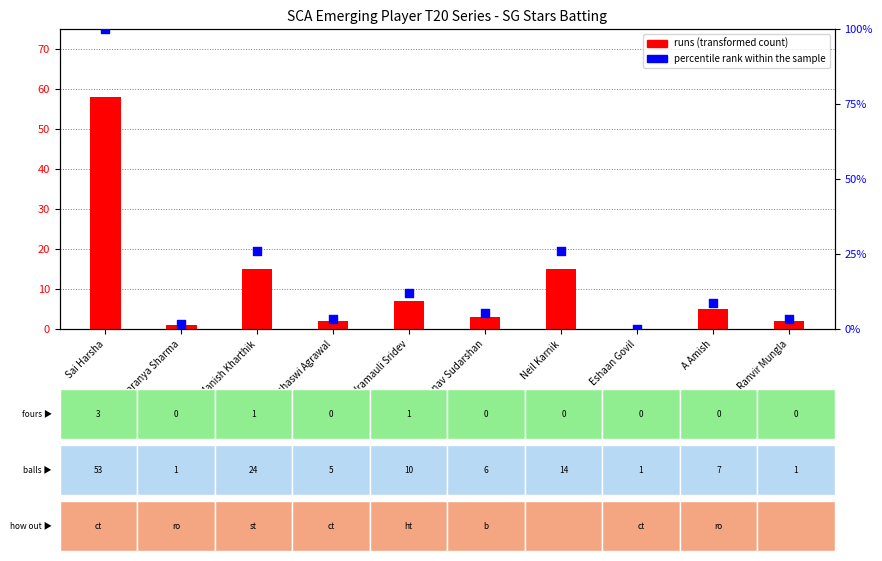

At how many categories does at least one series exceed 81?

1